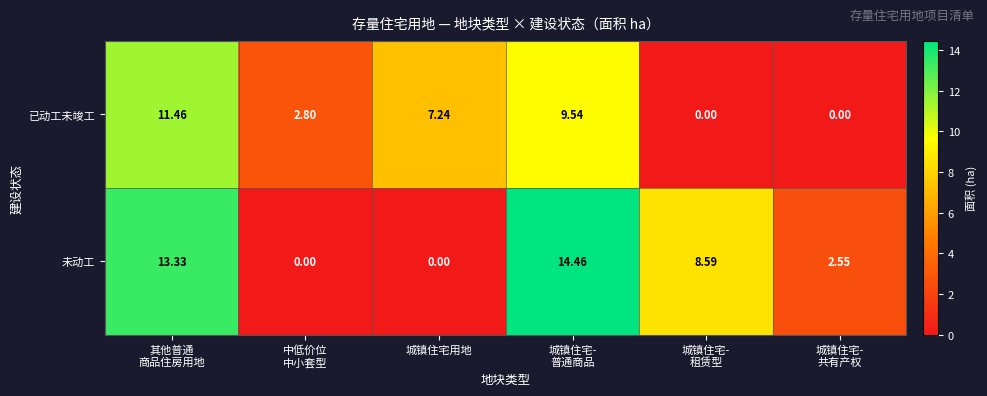

Which series has the largest range (max minus min)?

未动工